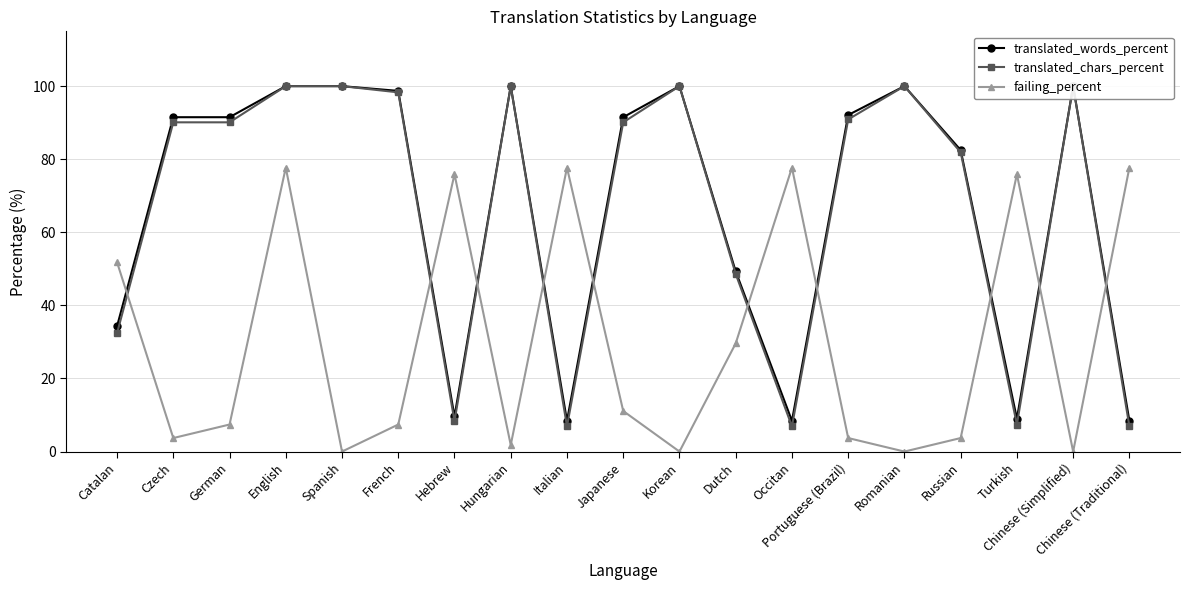

Reading left to right, what are all the values shown in this chart?

translated_words_percent: 34.3	91.5	91.5	100.0	100.0	98.7	9.6	100.0	8.4	91.5	100.0	49.3	8.4	92.1	100.0	82.5	9.0	100.0	8.4
translated_chars_percent: 32.4	90.1	90.1	100.0	100.0	98.3	8.3	100.0	6.9	90.1	100.0	48.6	6.9	90.9	100.0	81.9	7.4	100.0	6.9
failing_percent: 51.8	3.7	7.4	77.7	0.0	7.4	75.9	1.8	77.7	11.1	0.0	29.6	77.7	3.7	0.0	3.7	75.9	0.0	77.7